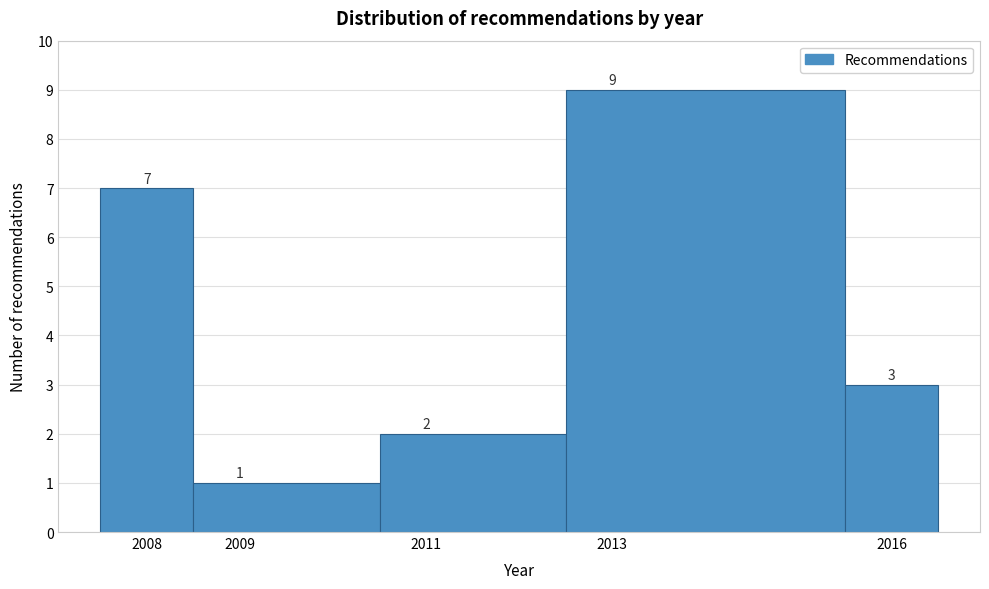

Which range on the x-axis has the tallest bar?

2012.5 to 2015.5